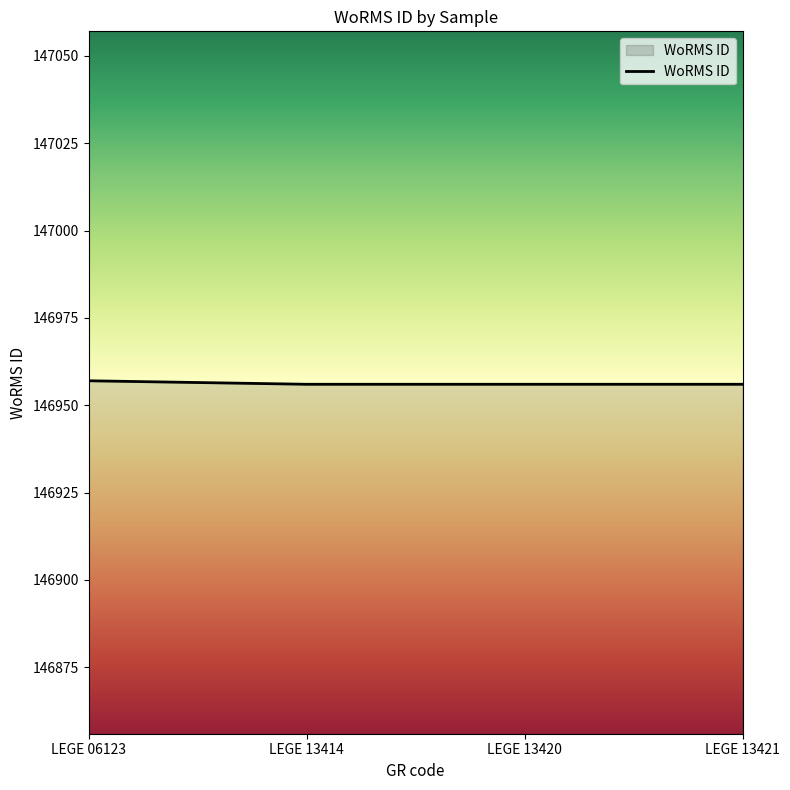

Approximately how many times larger is the value at LEGE 13421 compared to LEGE 13414?

1.0